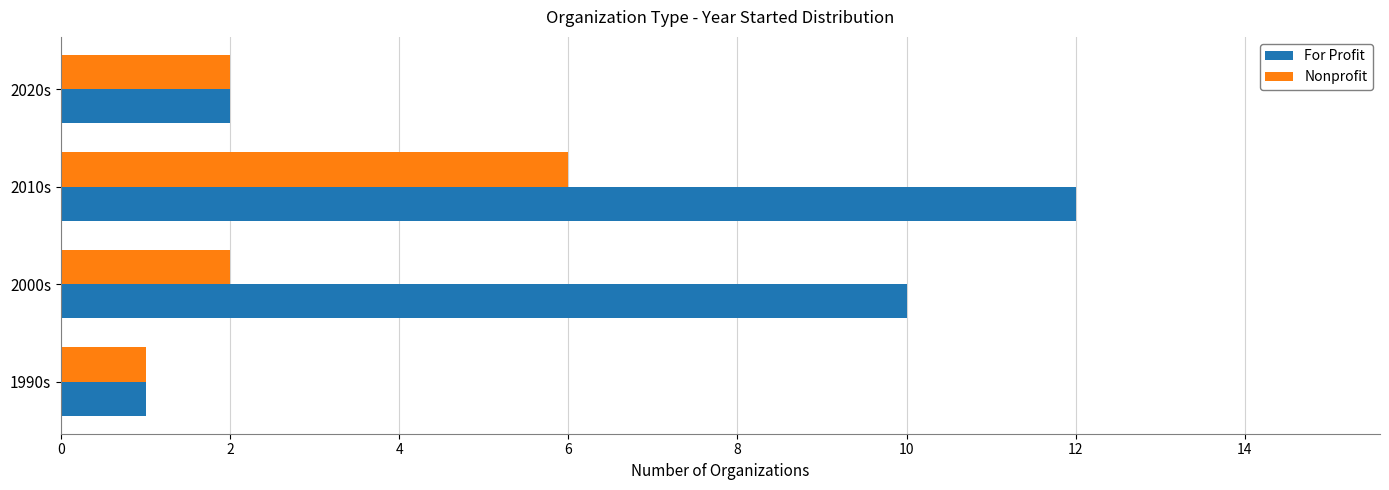

Is the value of For Profit at 2000s greater than the value of Nonprofit at 2010s?

Yes